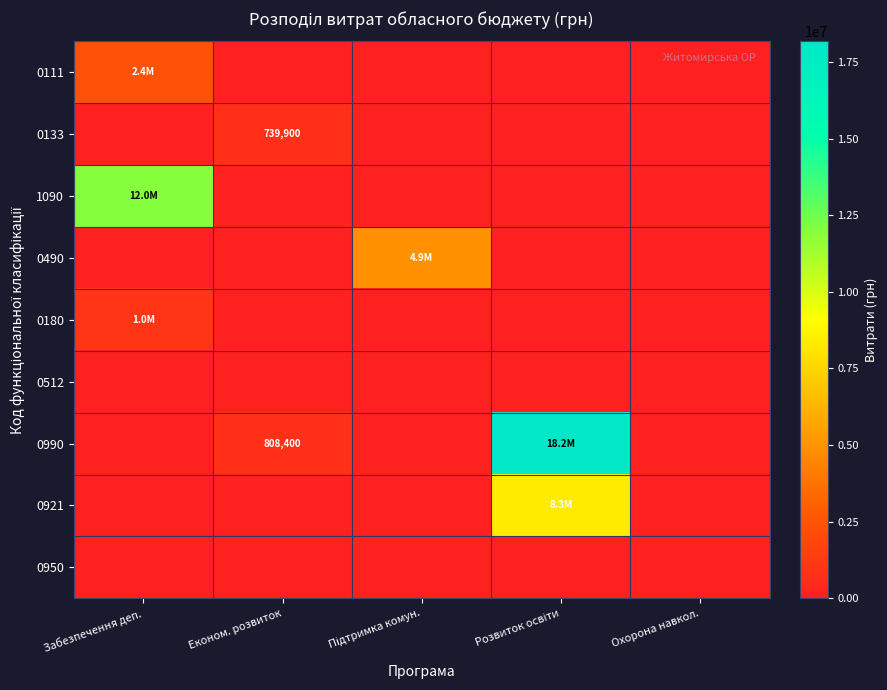

How many positive values does the 0111 series have?

1